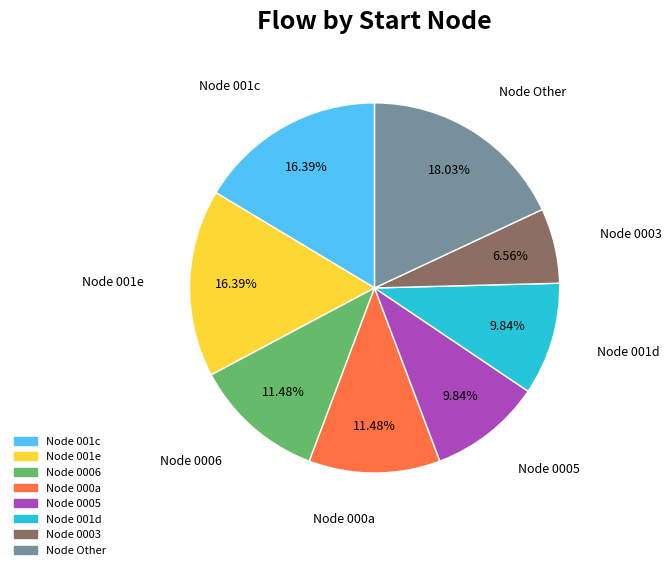

Does any single category account for the majority?

No